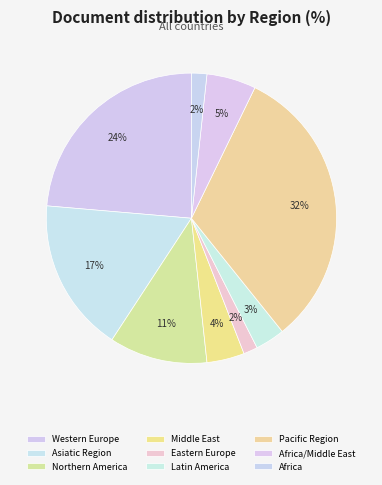

How much of the chart is everything except Western Europe?

76.4%